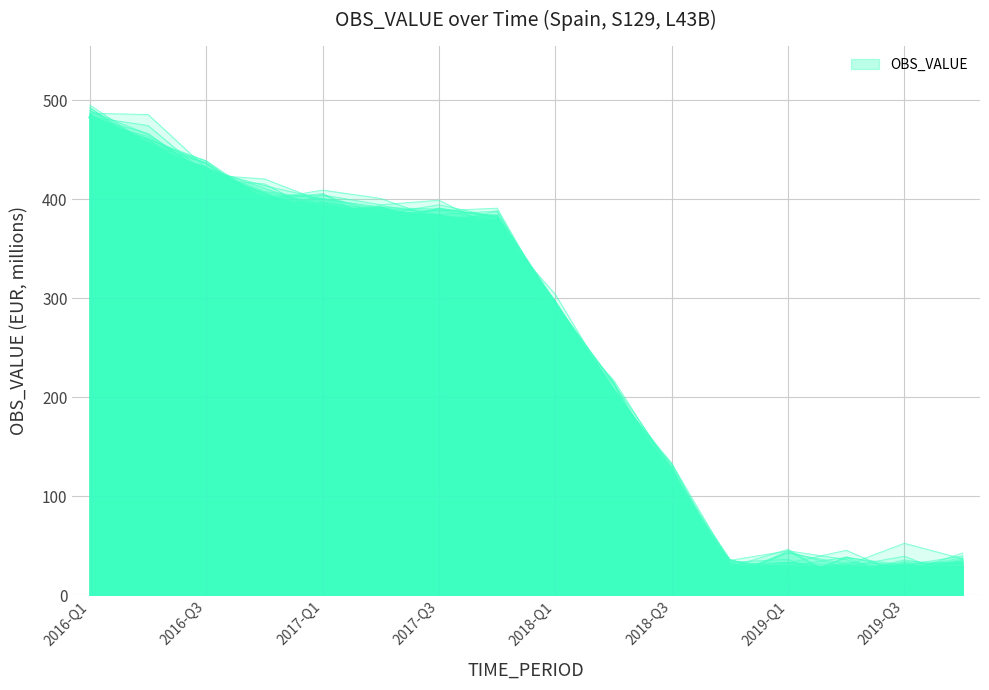

The chart shows a value of 612 at 2016-Q2. True or false?

False